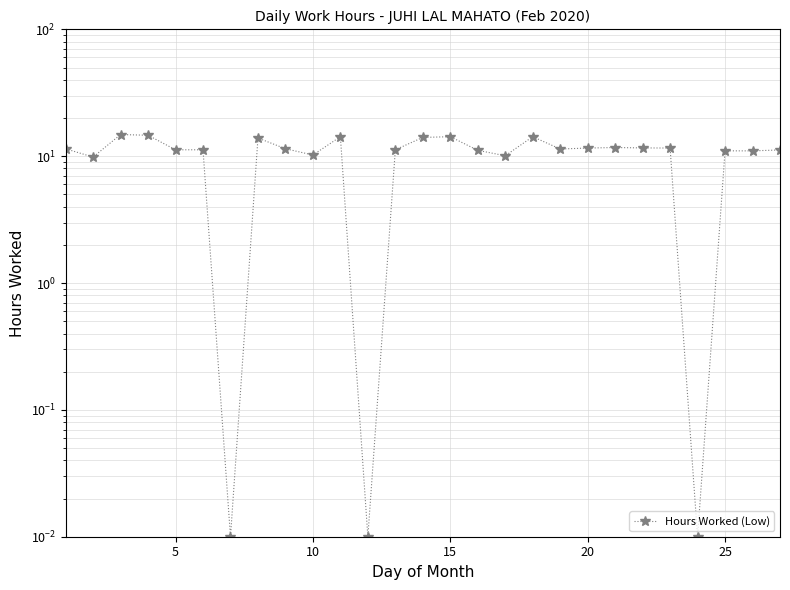

True or false: the data has more than 0 interior local peaks.

True